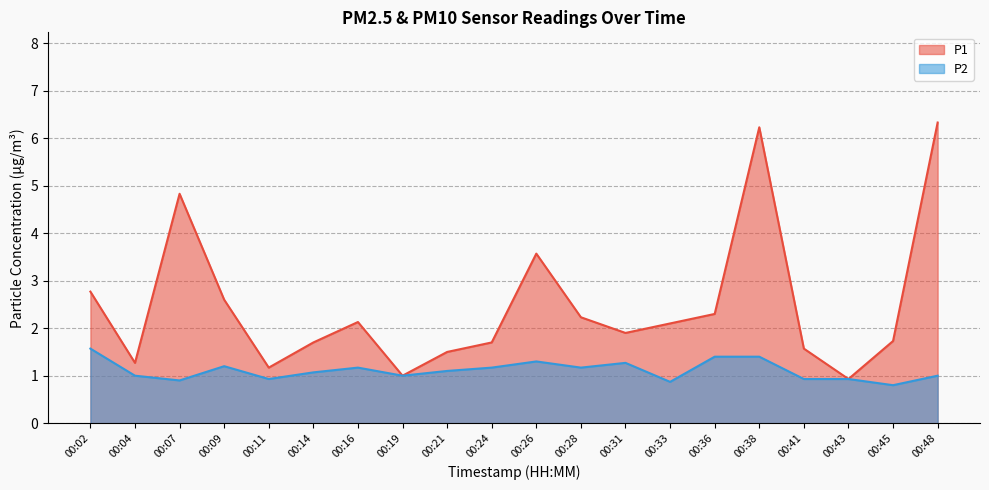

What is the difference between the maximum and minimum values in the P2 series?

0.8